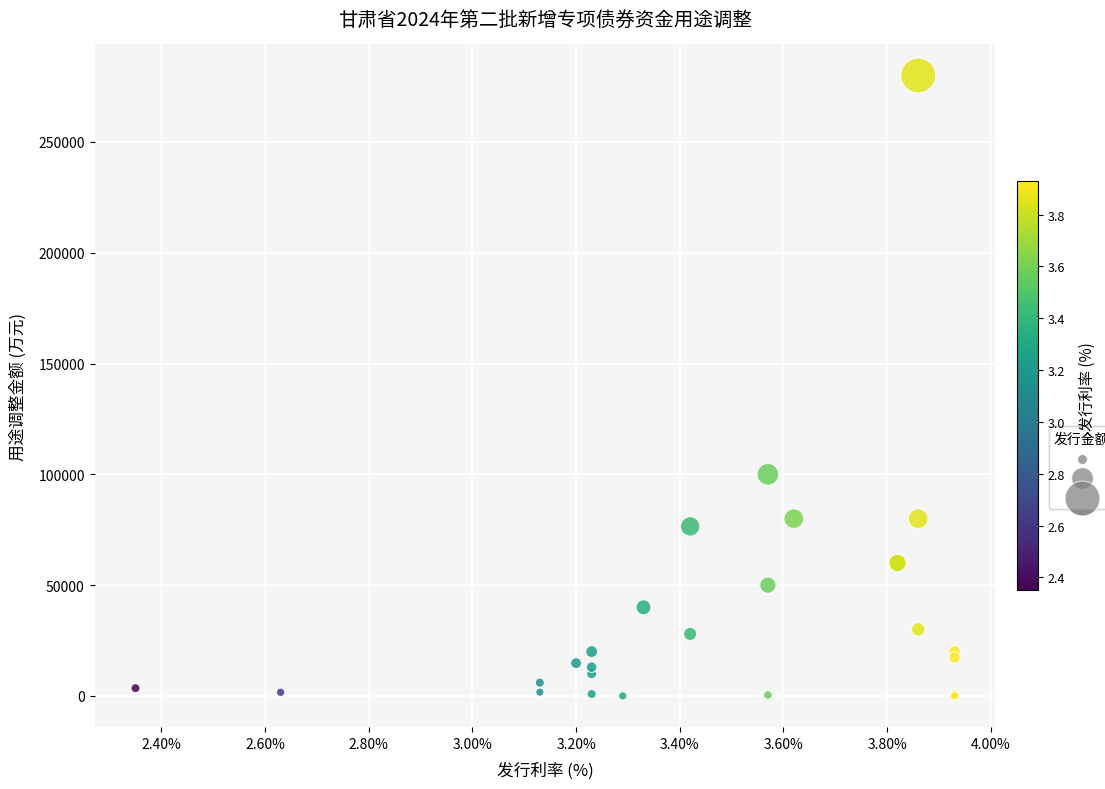

What Y value in the scatter plot is closest to 140008?

100000